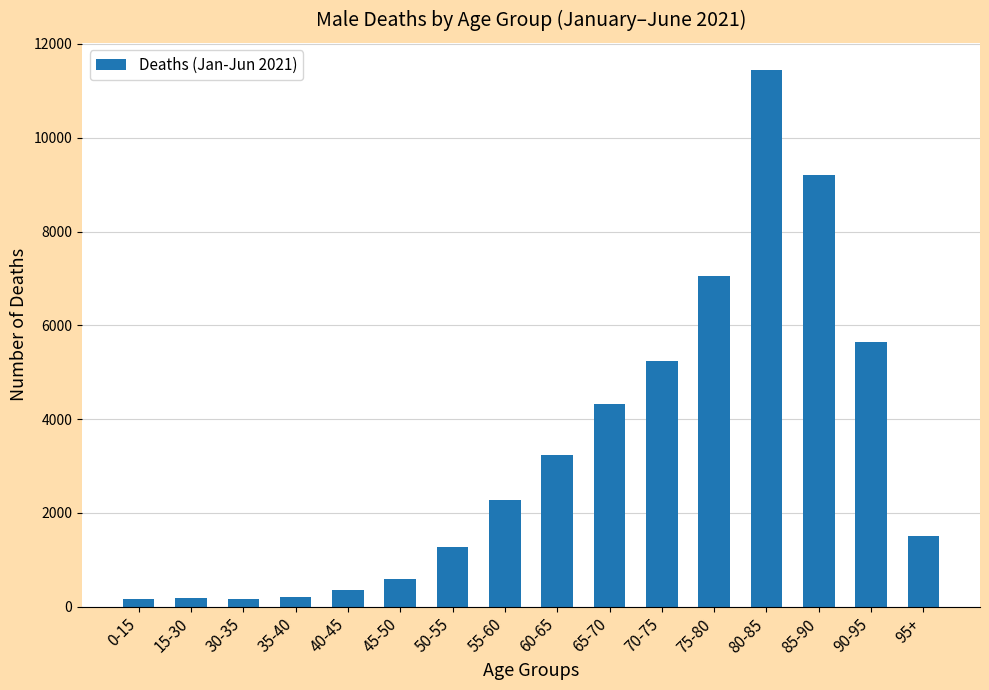

What is the average value?

3306